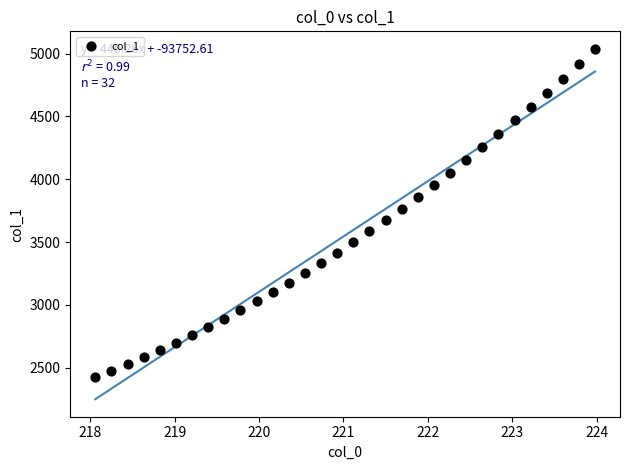

What is the range of X values (max minus min)?

5.9